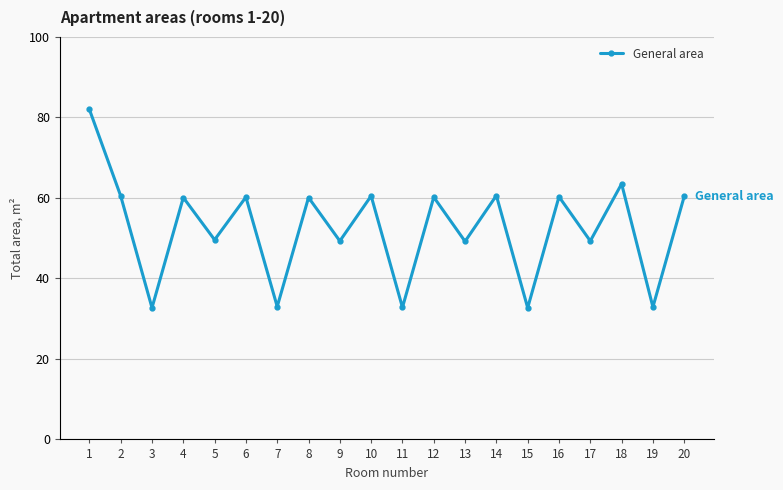

What is the smallest value displayed?

32.7